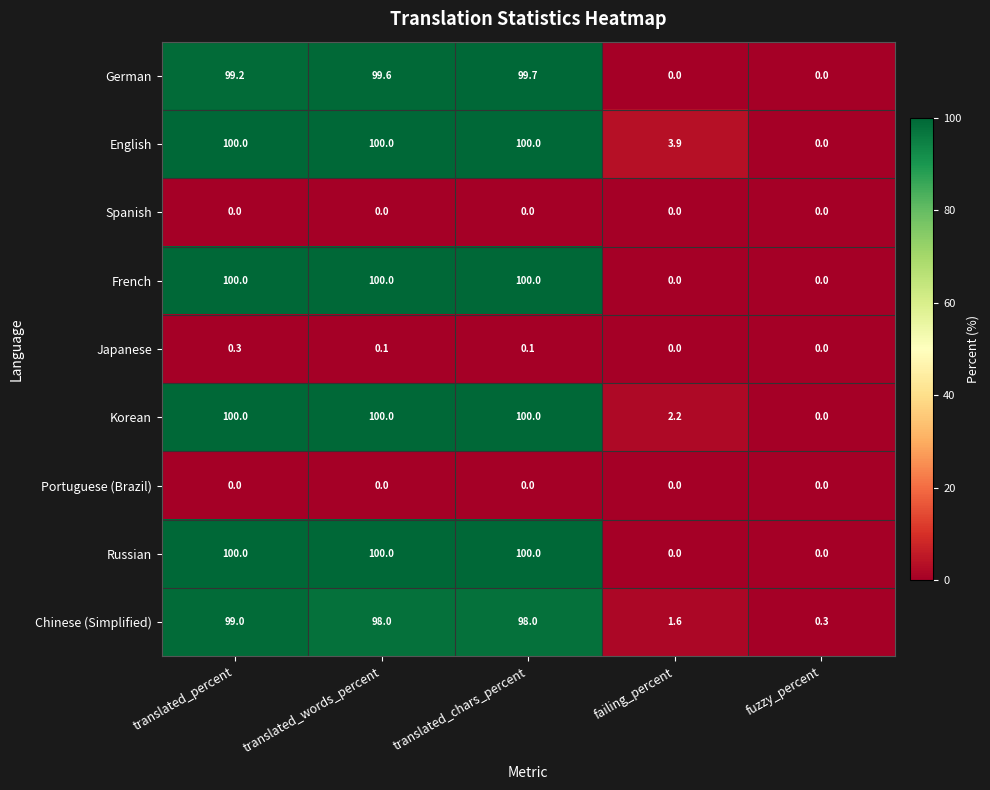

Which series has the largest total across all categories?

English